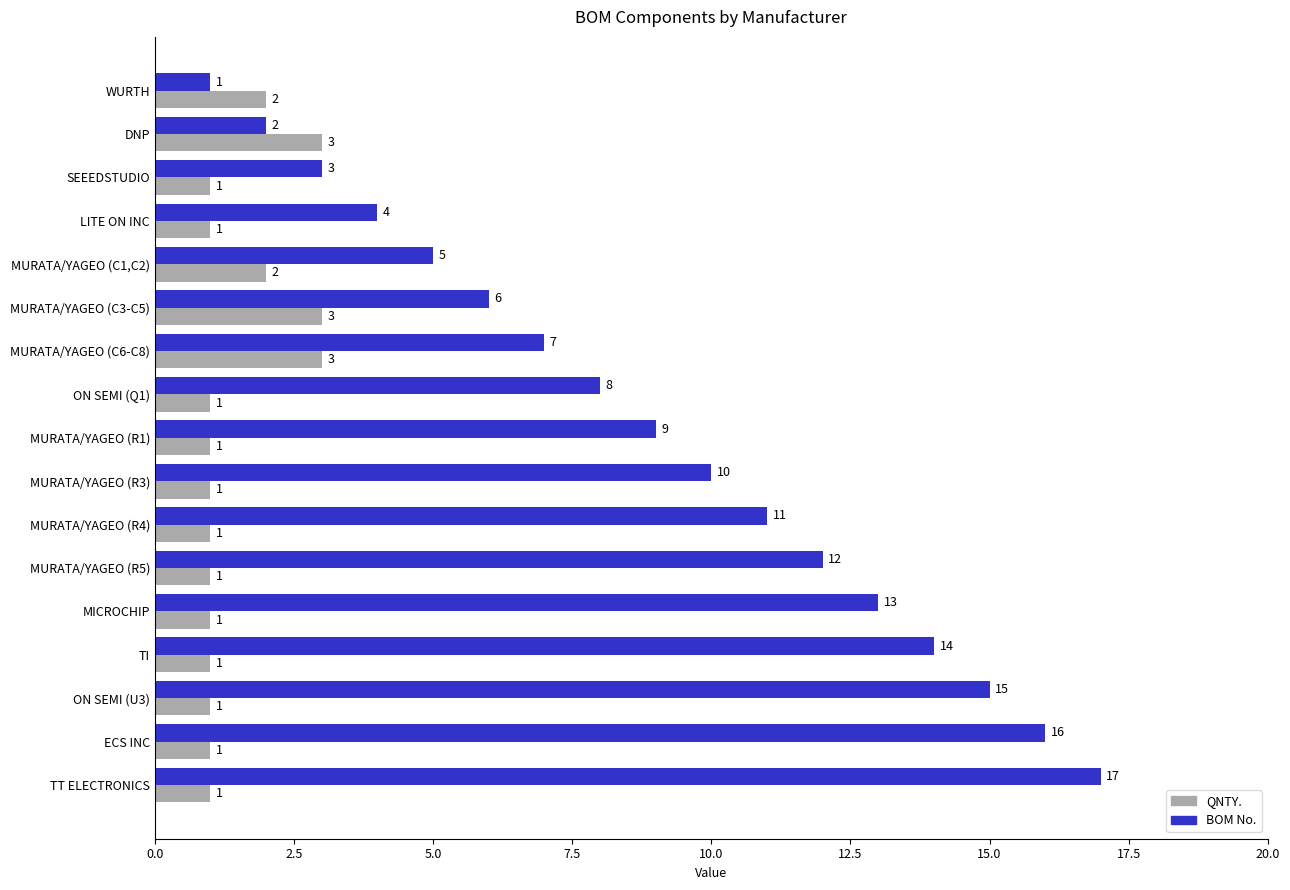

Rank the series by their average value, from highest to lowest.

BOM No., QNTY.